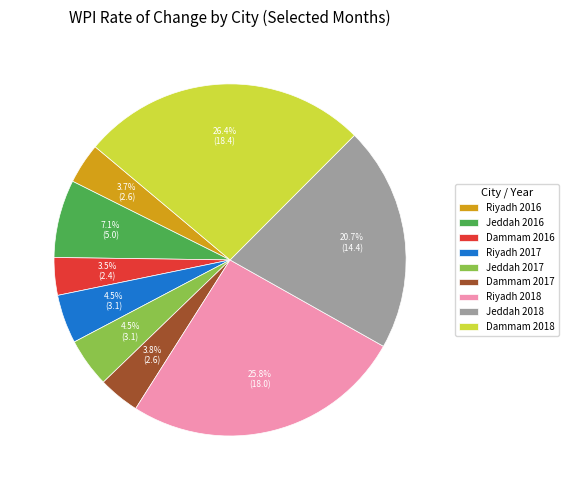

Does Jeddah 2016 represent more than half of the total?

No